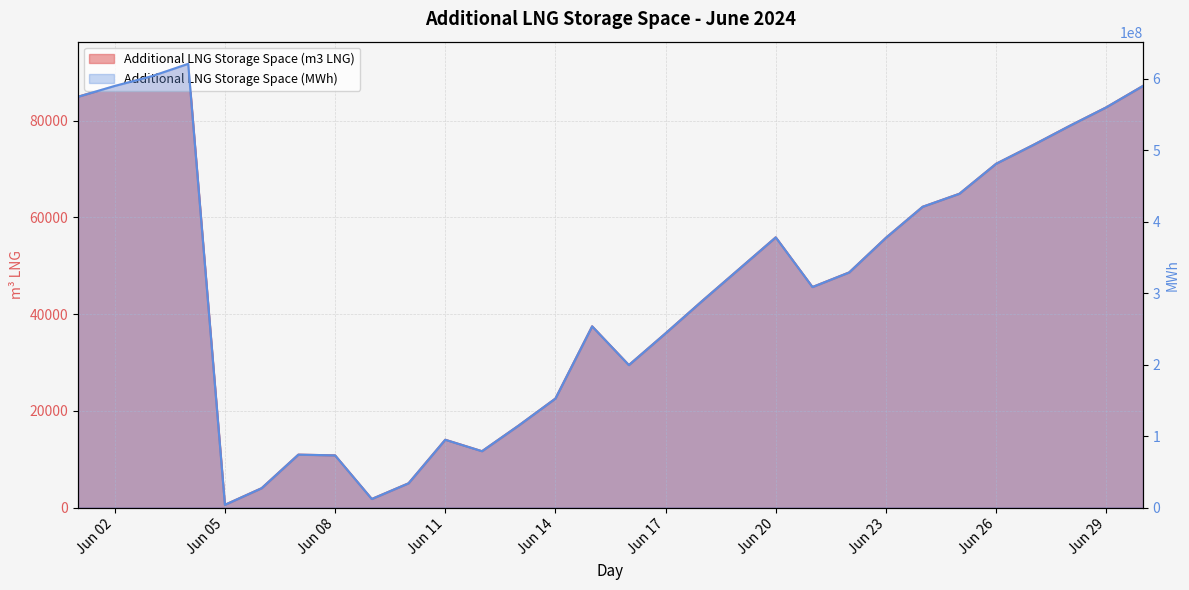

True or false: Additional LNG Storage Space (m3 LNG) has a value of 559 at Jun 05.

True